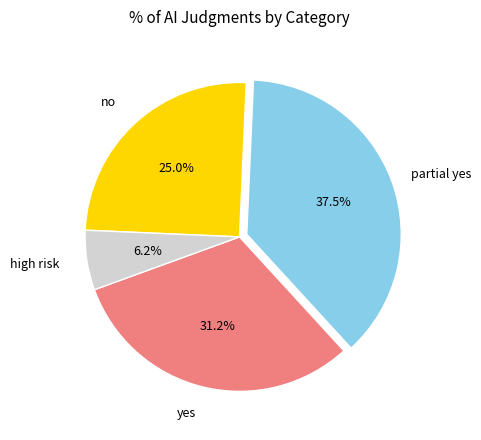

To the nearest percent, what is the average slice percentage?

25%